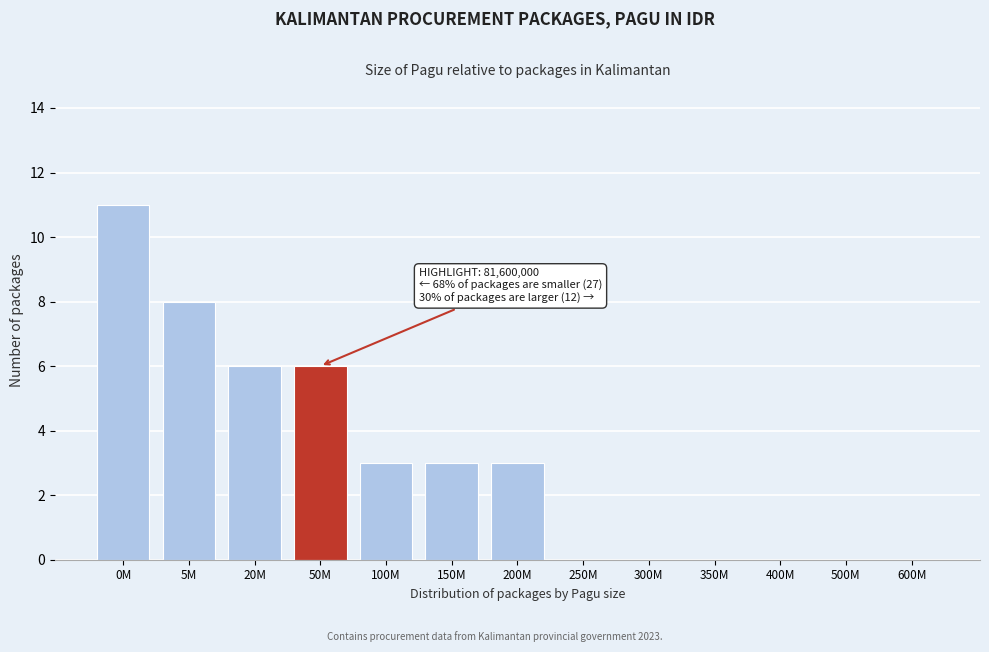

Reading left to right, extract all data points from this chart.

0M=11	5M=8	20M=6	50M=6	100M=3	150M=3	200M=3	250M=0	300M=0	350M=0	400M=0	500M=0	600M=0